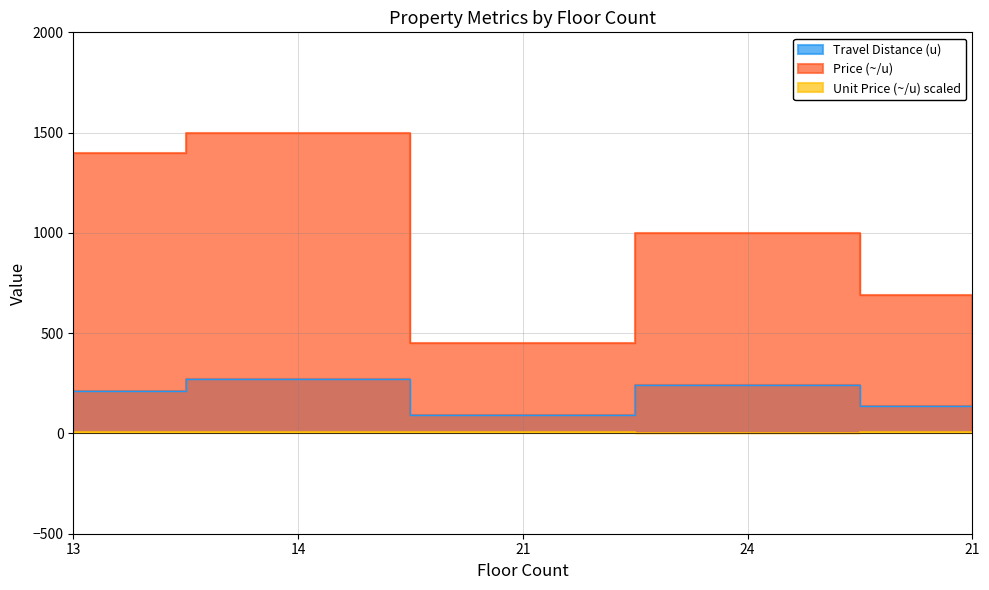

List the series in order of their overall mean, lowest first.

Unit Price (~/u) scaled, Travel Distance (u), Price (~/u)